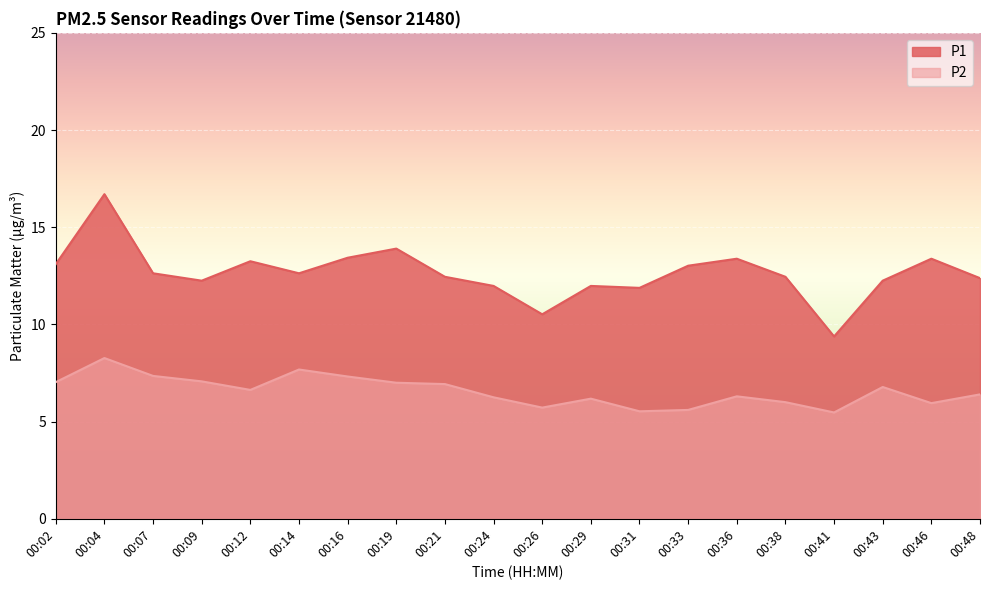

Is it true that P1 equals 12.6 at 00:07?

True